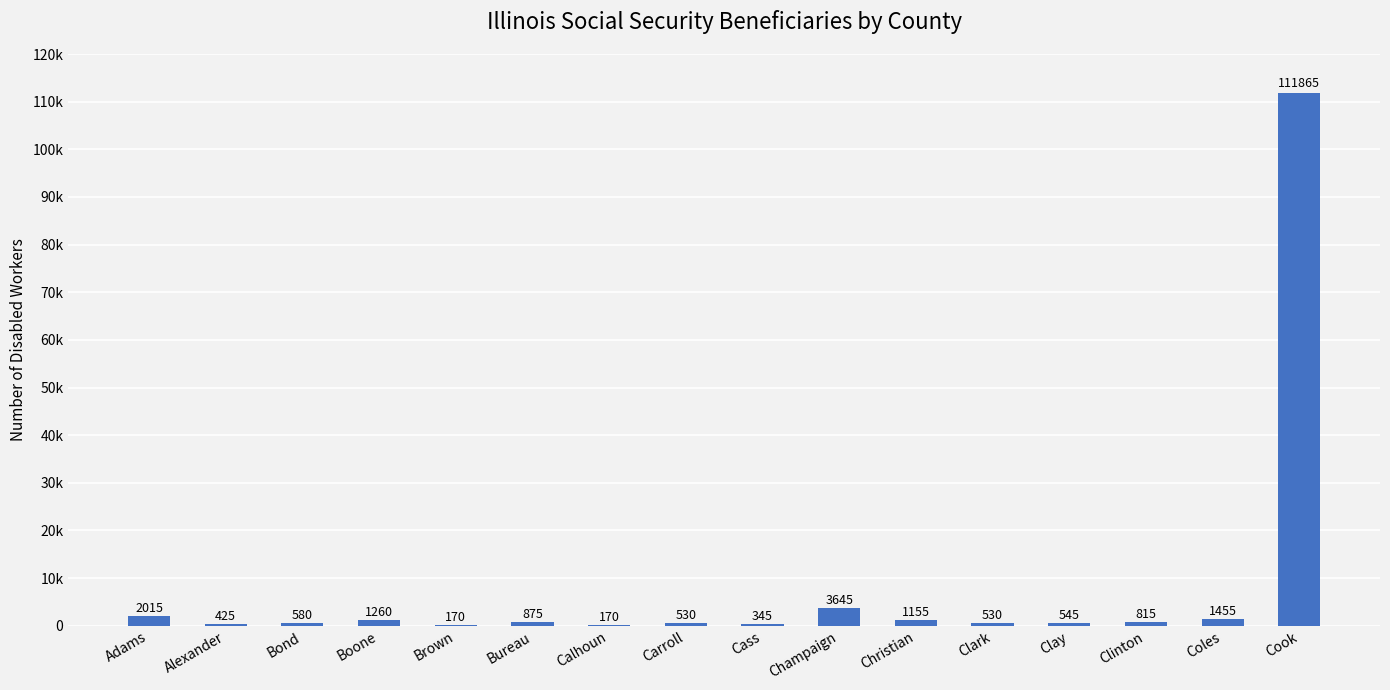

What is the label of the 8th bar from the right?

Cass